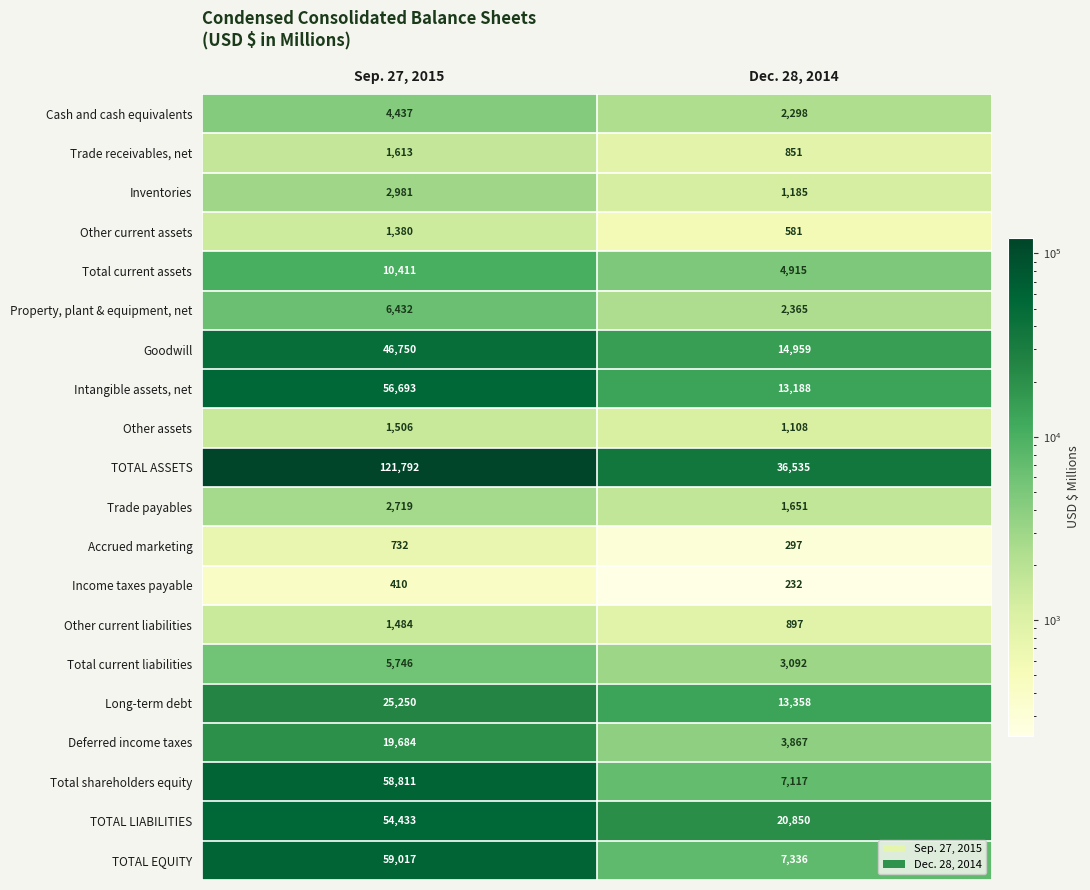

Rank the series by their maximum value, from highest to lowest.

TOTAL ASSETS, TOTAL EQUITY, Total shareholders equity, Intangible assets, net, TOTAL LIABILITIES, Goodwill, Long-term debt, Deferred income taxes, Total current assets, Property, plant & equipment, net, Total current liabilities, Cash and cash equivalents, Inventories, Trade payables, Trade receivables, net, Other assets, Other current liabilities, Other current assets, Accrued marketing, Income taxes payable